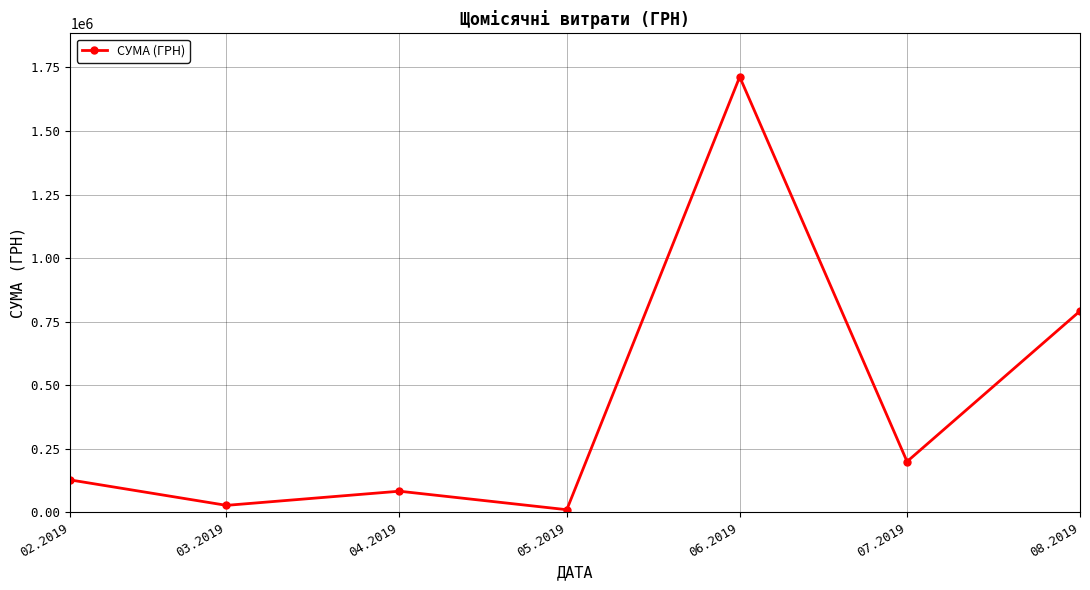

True or false: there are more than 1 points higher than both neighbors.

True